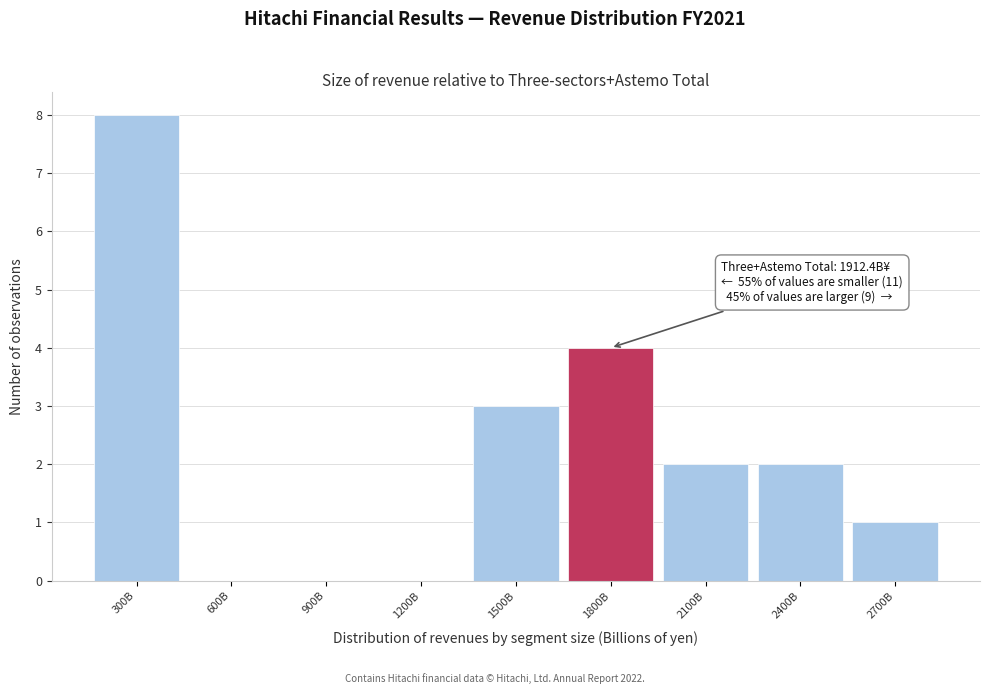

Reading right to left, extract all data points from this chart.

2700B=1	2400B=2	2100B=2	1800B=4	1500B=3	1200B=0	900B=0	600B=0	300B=8